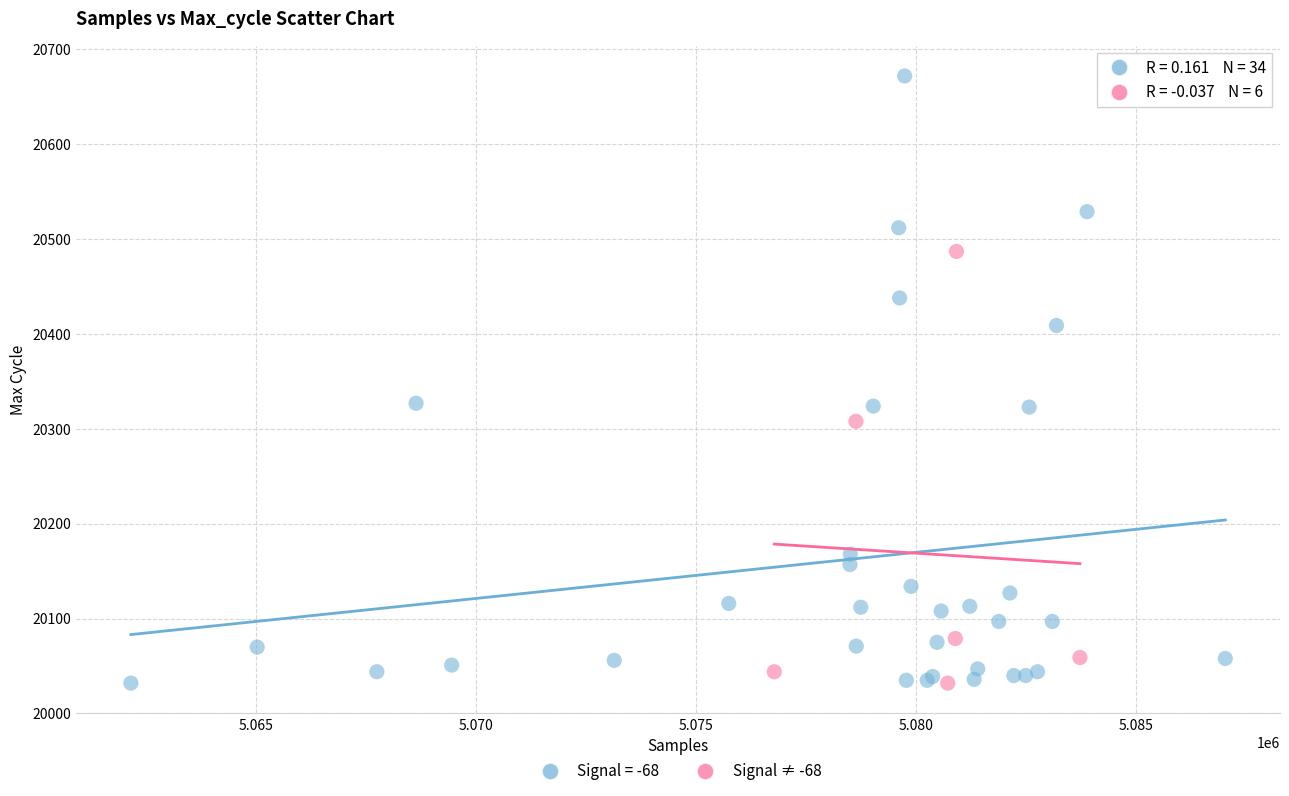

Which series contains the highest Y value?

Signal = -68